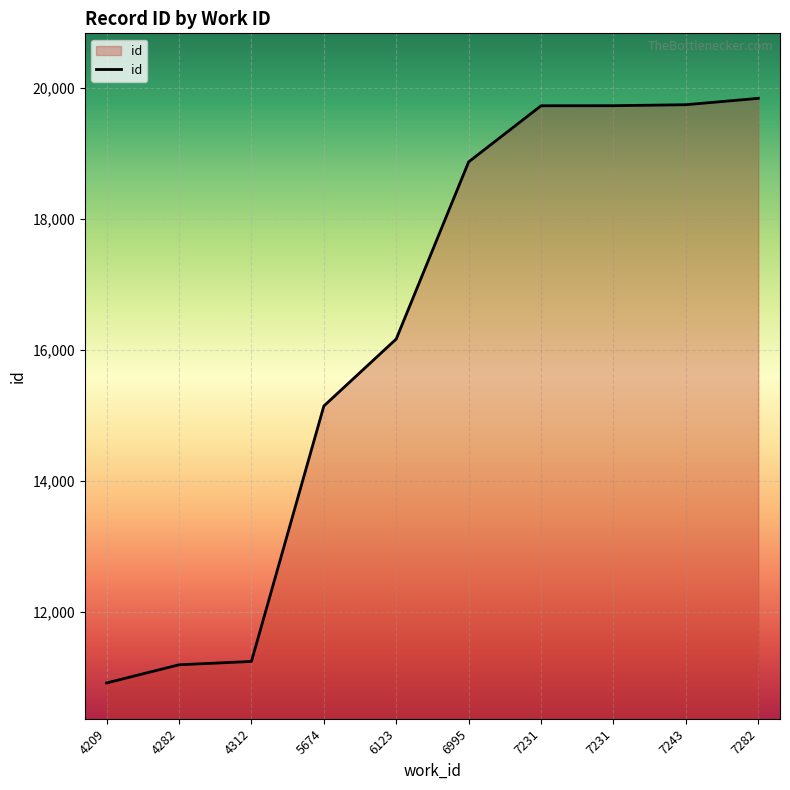

True or false: the data shows 19741 at 7243.

True